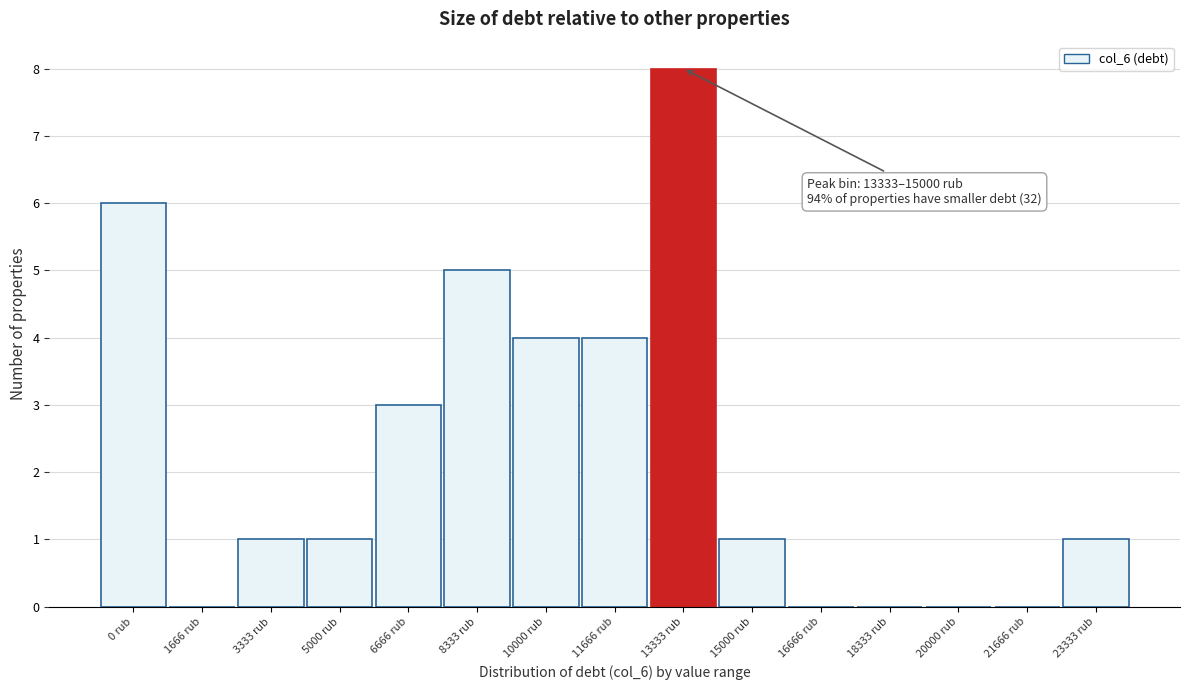

Reading right to left, what are all the values shown in this chart?

23333 rub=1	21666 rub=0	20000 rub=0	18333 rub=0	16666 rub=0	15000 rub=1	13333 rub=8	11666 rub=4	10000 rub=4	8333 rub=5	6666 rub=3	5000 rub=1	3333 rub=1	1666 rub=0	0 rub=6